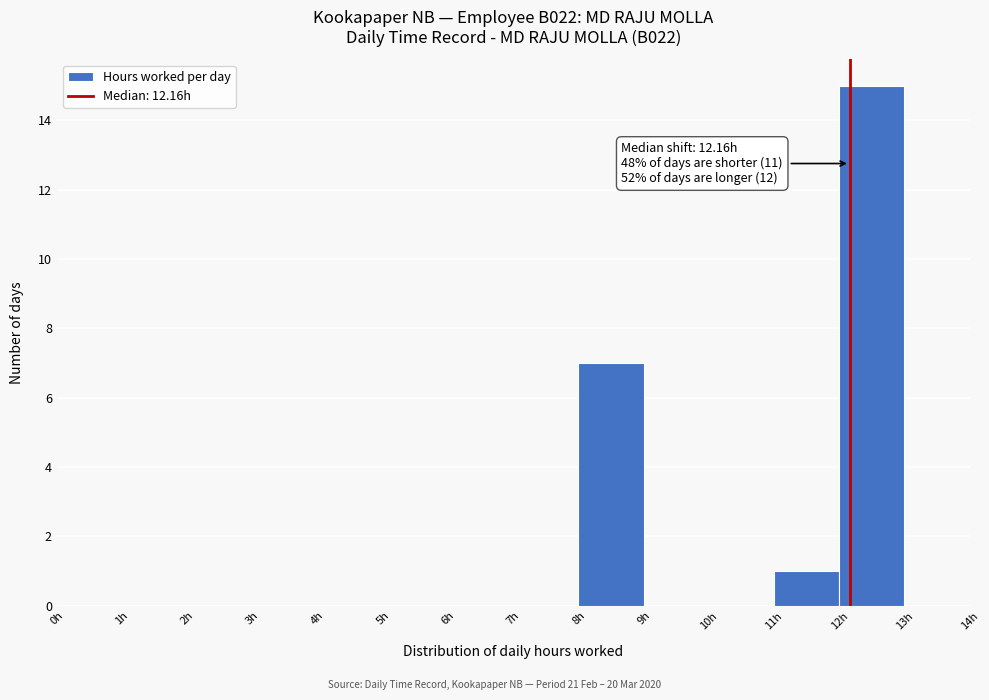

Which range on the x-axis has the tallest bar?

12 to 13